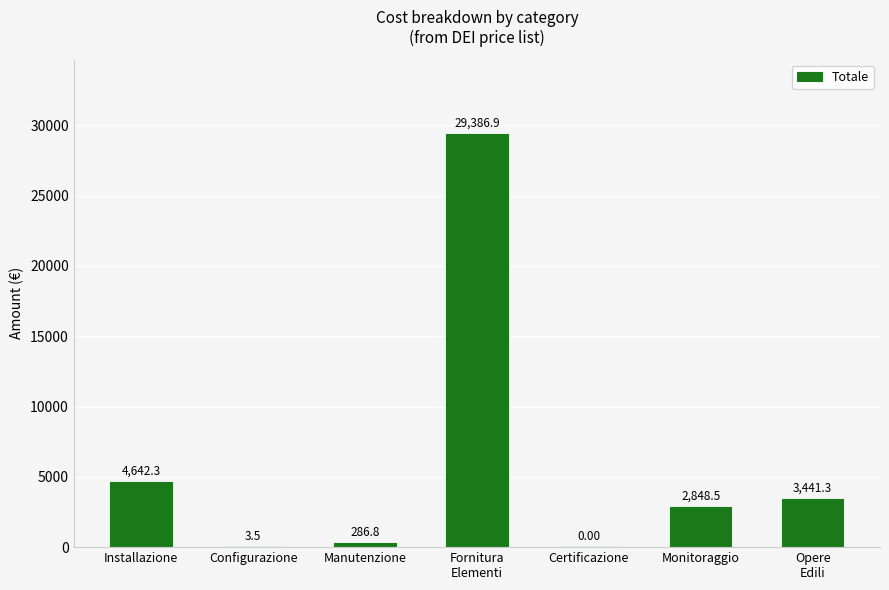

What is the sum of all values?

40609.4